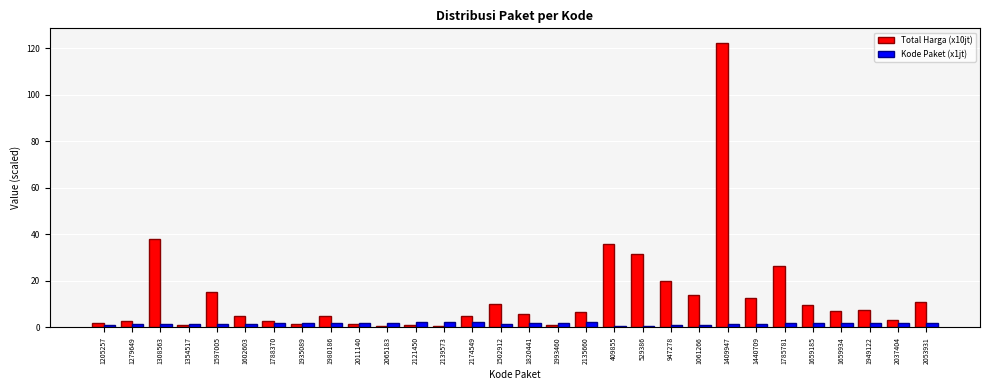

Count the number of categories in the chart.

30